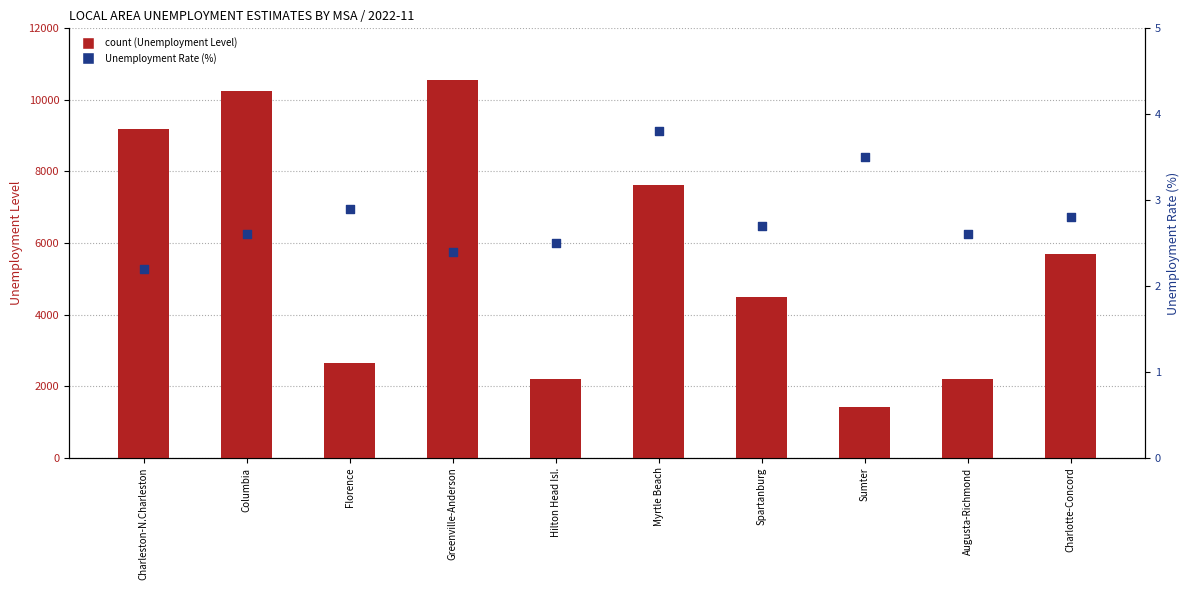

Which series has the largest Y range (max minus min)?

Unemployment Level